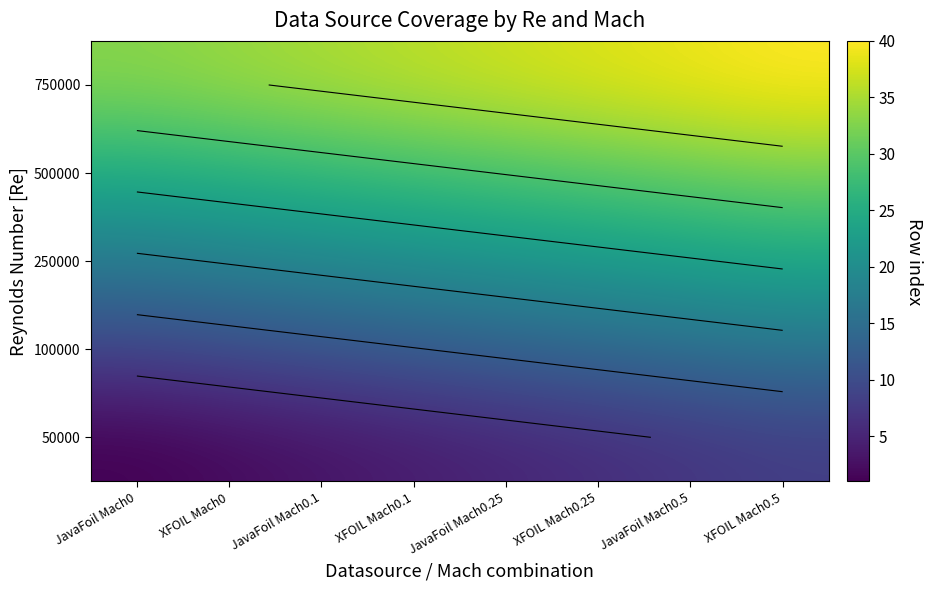

What is the highest value of the 50000 series?

8